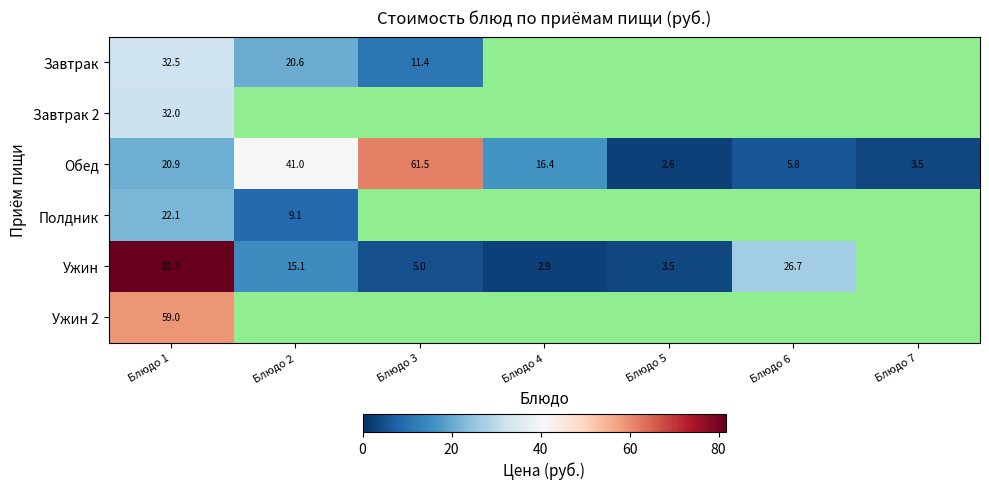

What is the difference between the highest and lowest values at Блюдо 2?

31.9